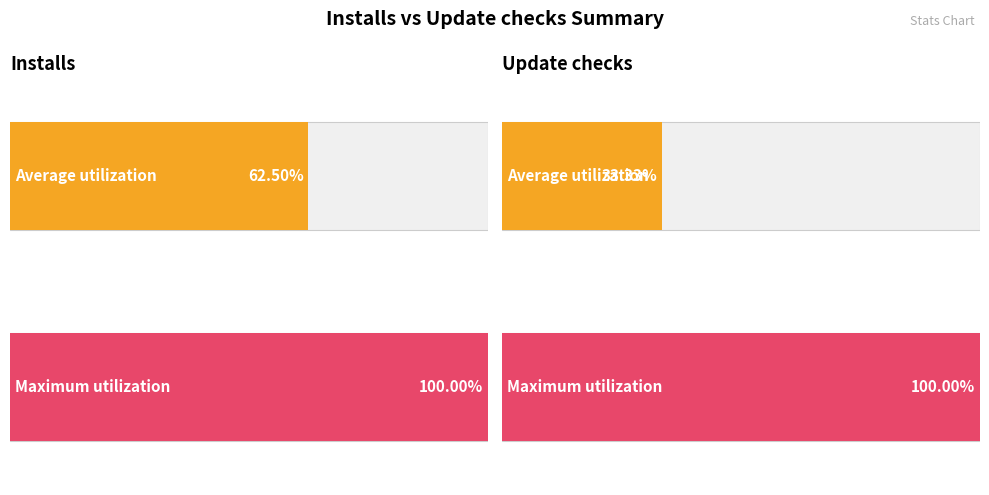

List the series in order of their overall mean, highest first.

Installs, Update checks